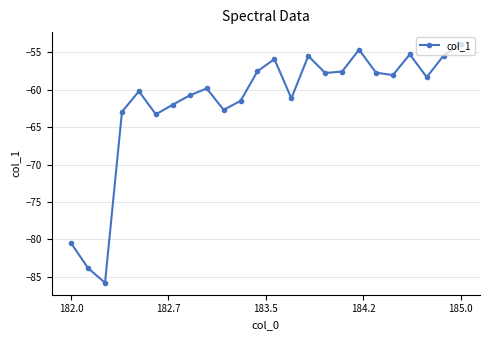

How many interior local peaks (higher than both neighbors) does the data have?

6